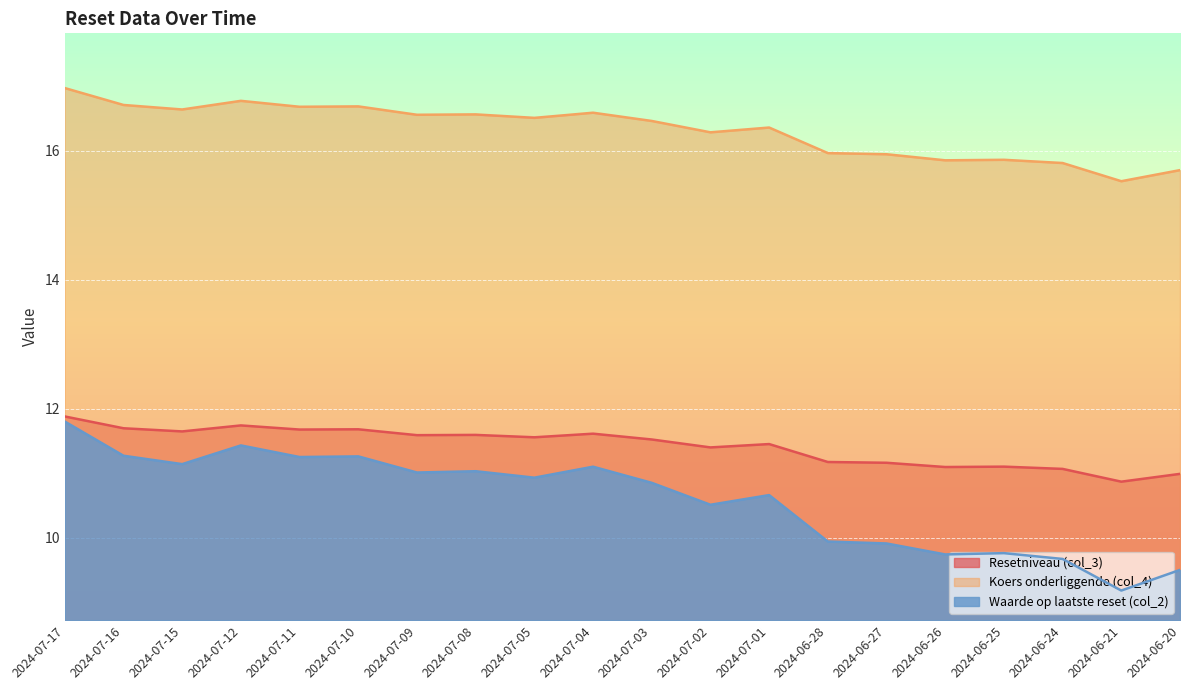

Is the value of Resetniveau (col_3) at 2024-07-11 greater than the value of Waarde op laatste reset (col_2) at 2024-07-11?

Yes